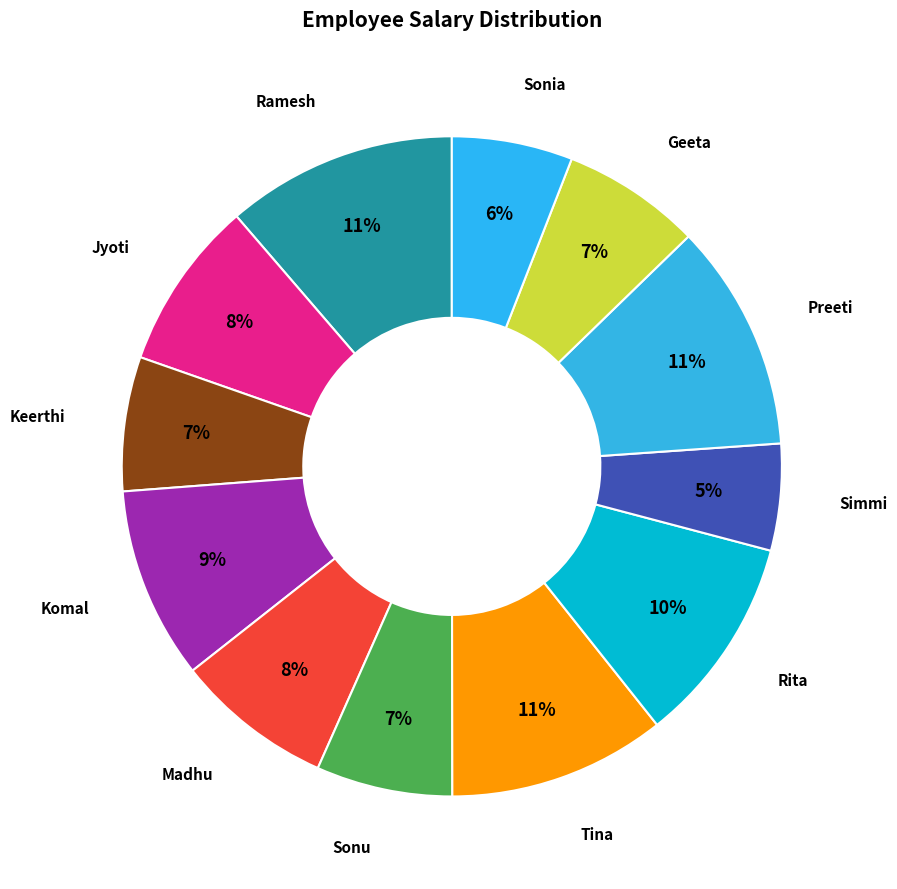

What is the smallest slice in the pie chart?

Simmi